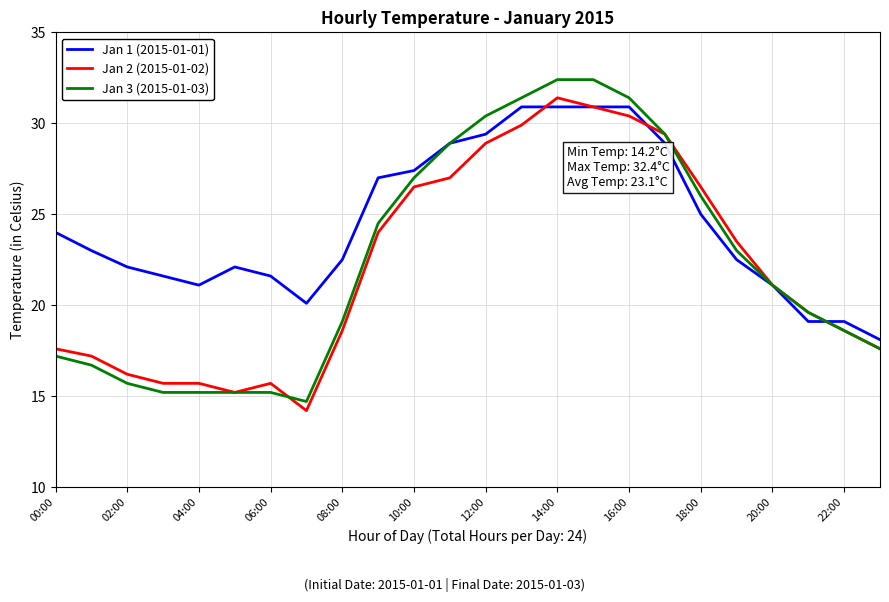

Which series has the largest range (max minus min)?

Jan 3 (2015-01-03)